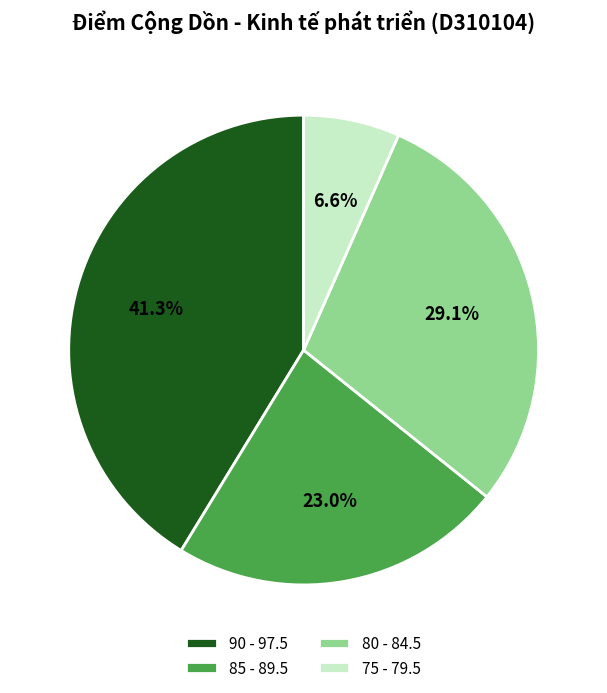

Which category has the biggest portion of the pie?

90 - 97.5